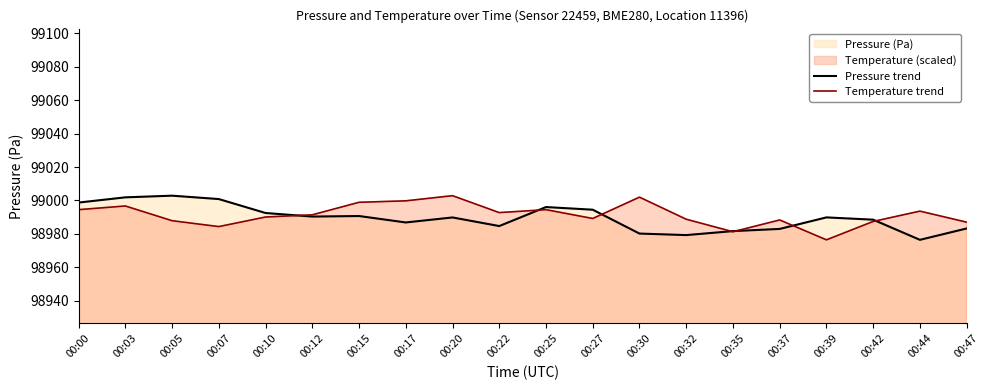

Which series ends up on top after the final intersection of Temperature trend and Pressure trend?

Temperature trend